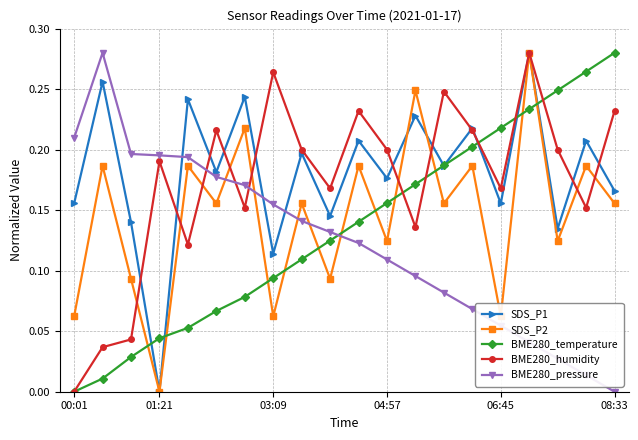

Does the chart have visible grid lines?

Yes